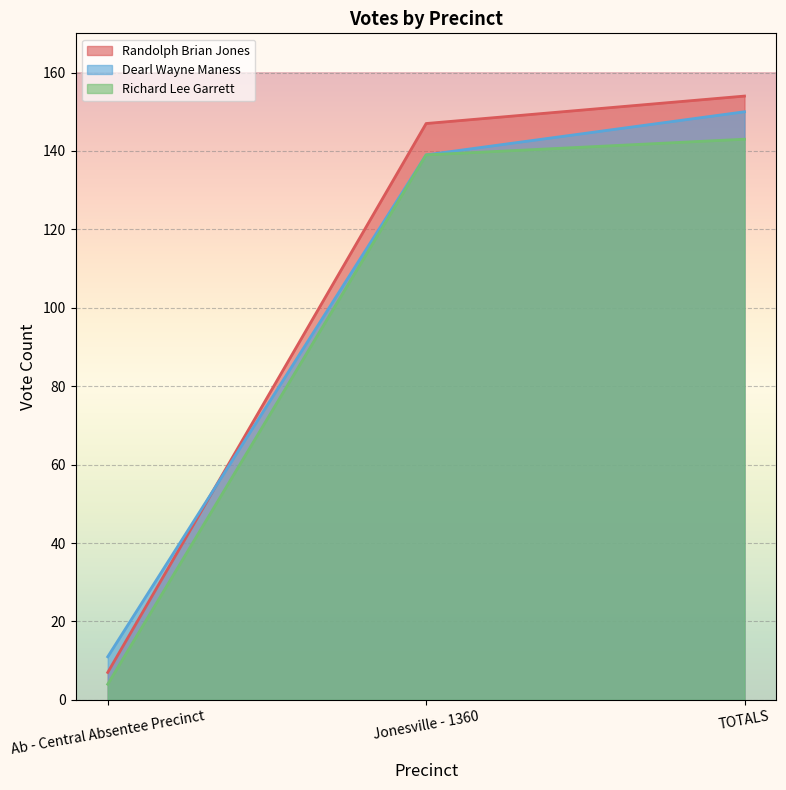

Which series changed the most between Ab - Central Absentee Precinct and Jonesville - 1360?

Randolph Brian Jones